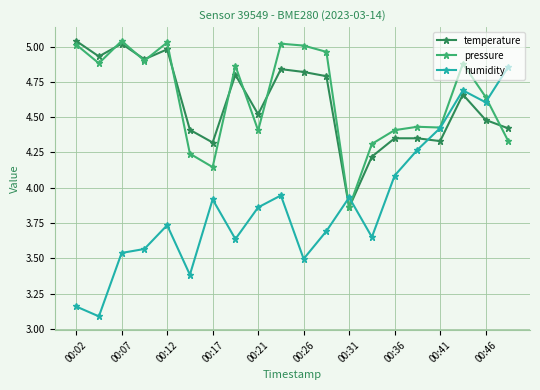

True or false: temperature and humidity cross at least once.

True